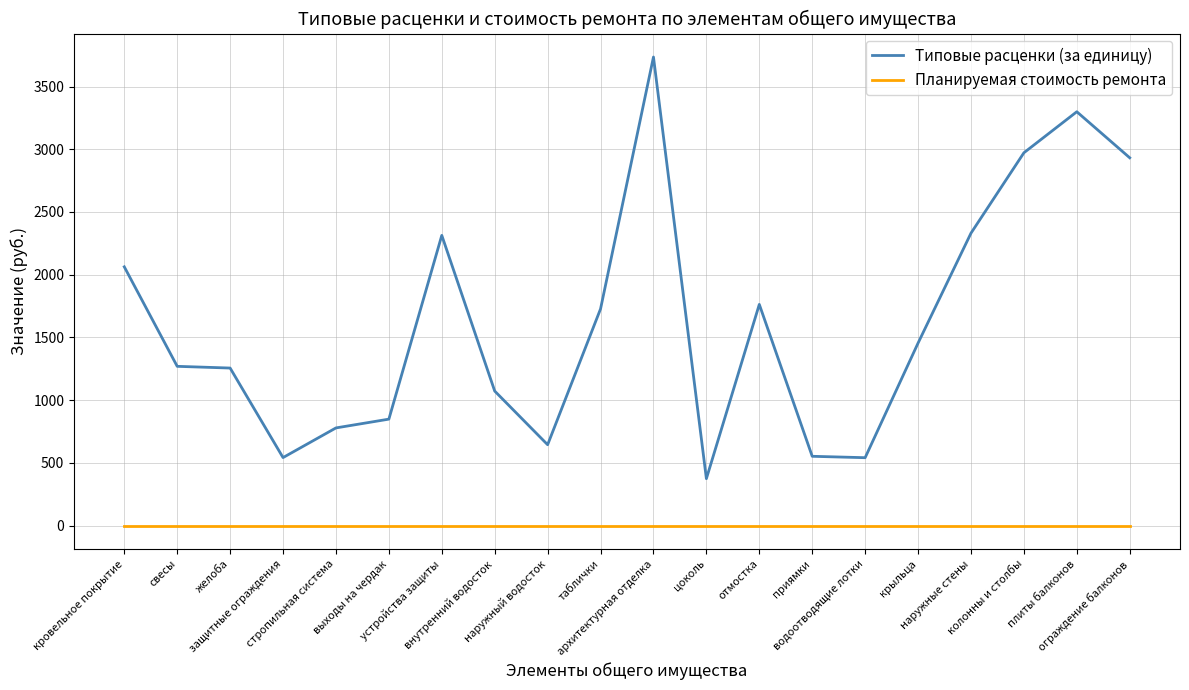

True or false: Планируемая стоимость ремонта has a value of 0.0 at желоба.

True